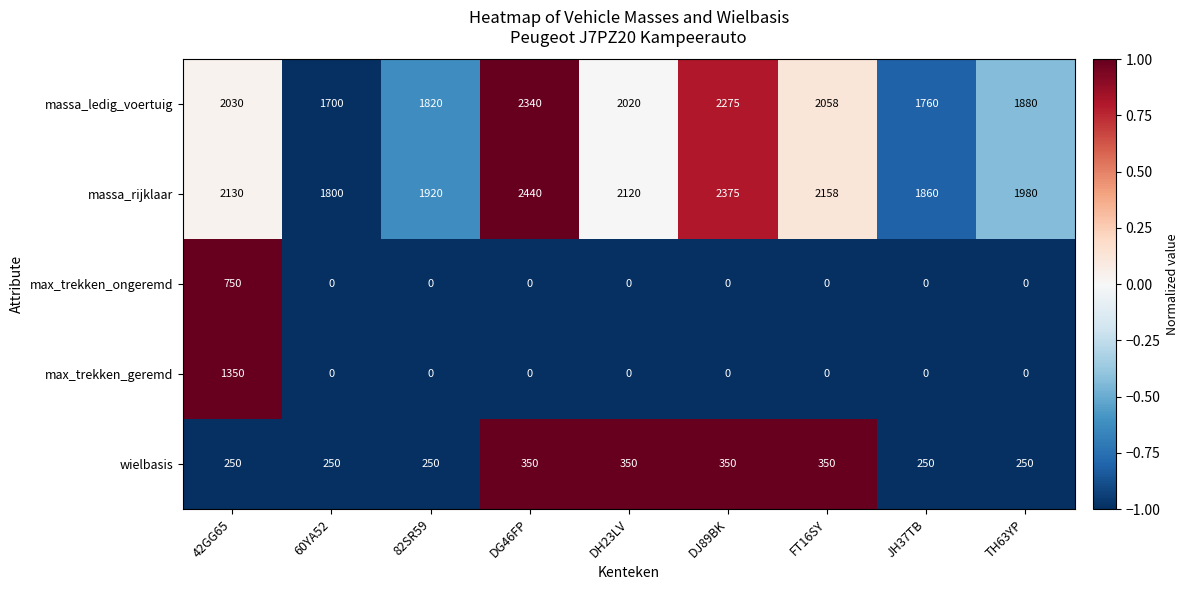

What is the lowest value of the massa_ledig_voertuig series?

1700